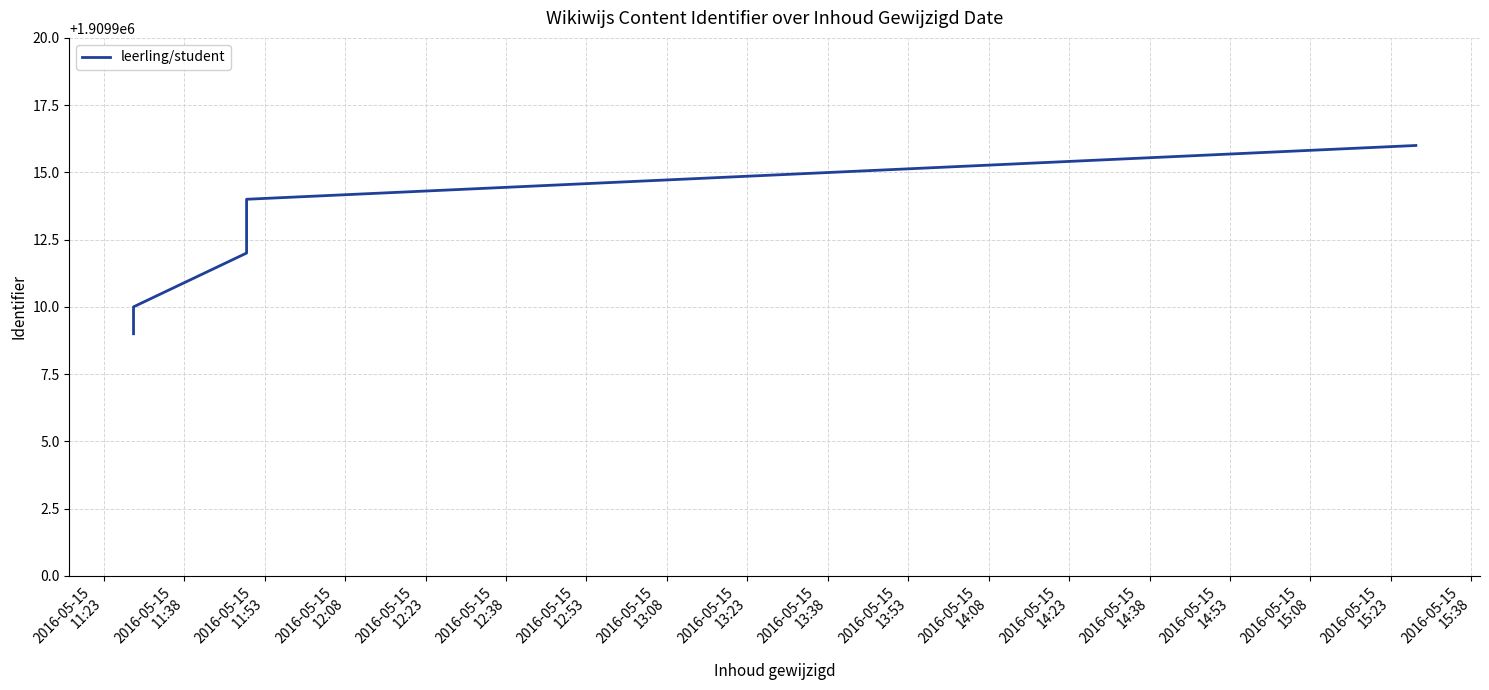

What is the change in value from 2016-05-15
11:23 to 2016-05-15
12:23?

+7